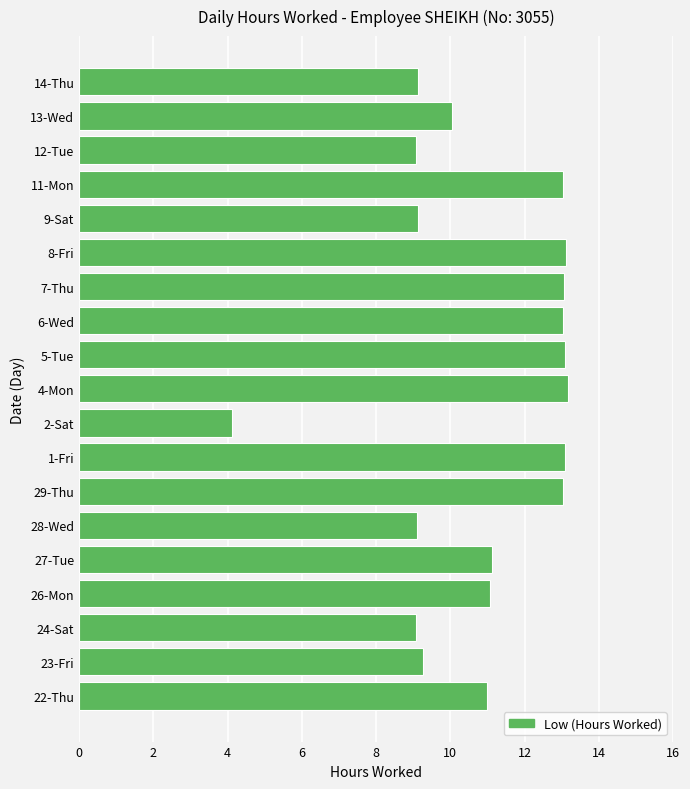

Is it true that the value at 5-Tue is 8.4?

False